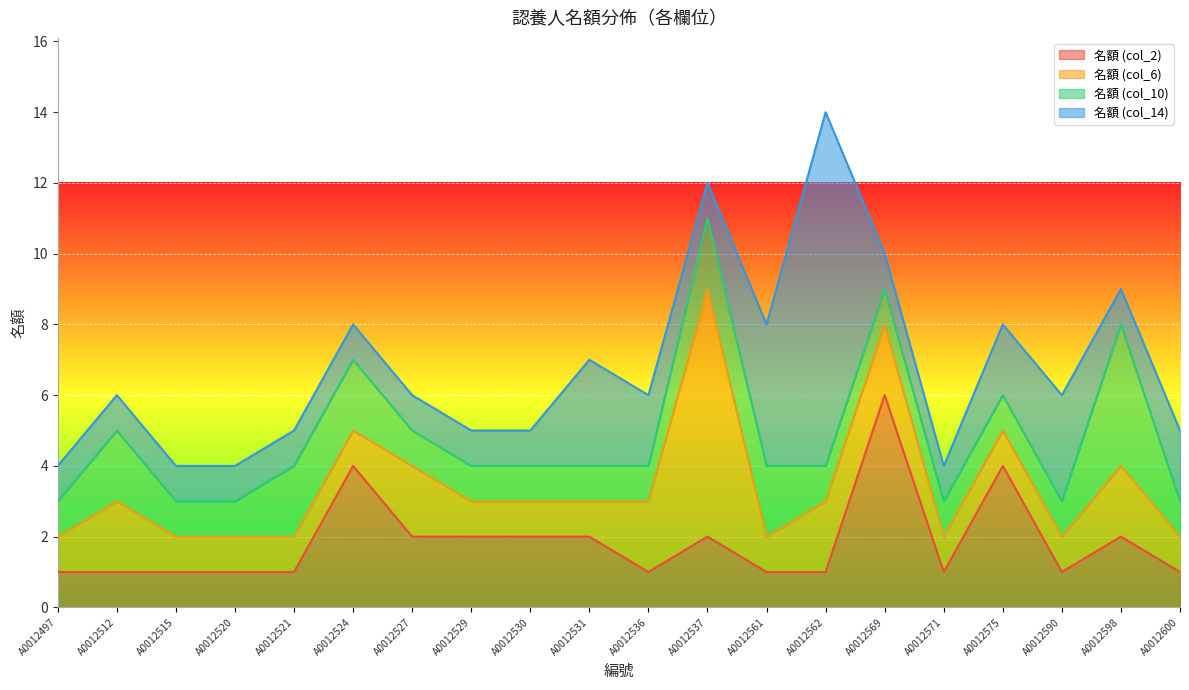

Which series changed the most between A0012530 and A0012575?

名額 (col_2)